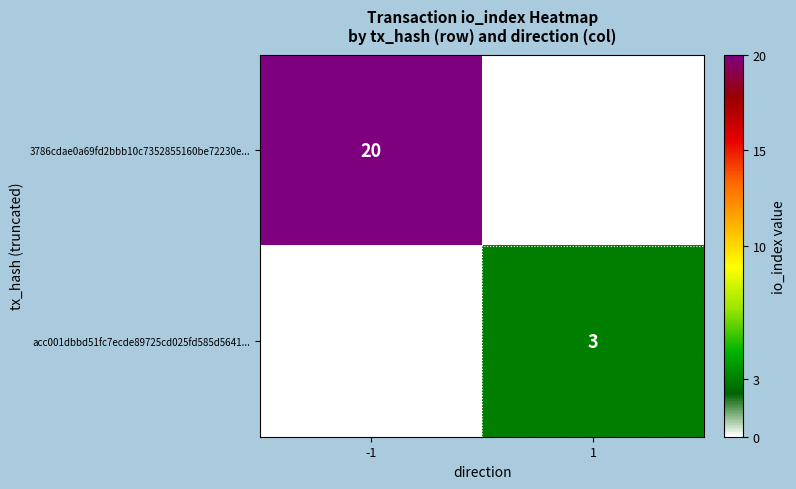

Is it true that 3786cdae0a69fd2bbb10c7352855160be72230e... equals 5 at -1?

False